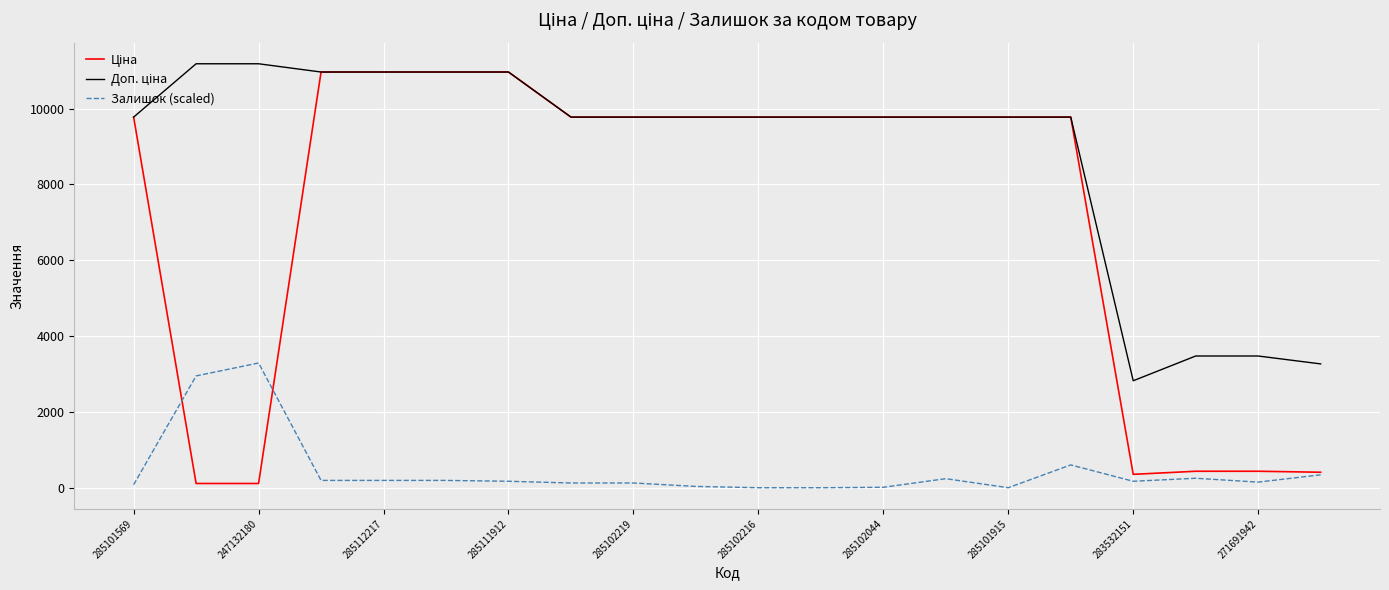

What is the greatest value displayed?

11182.0